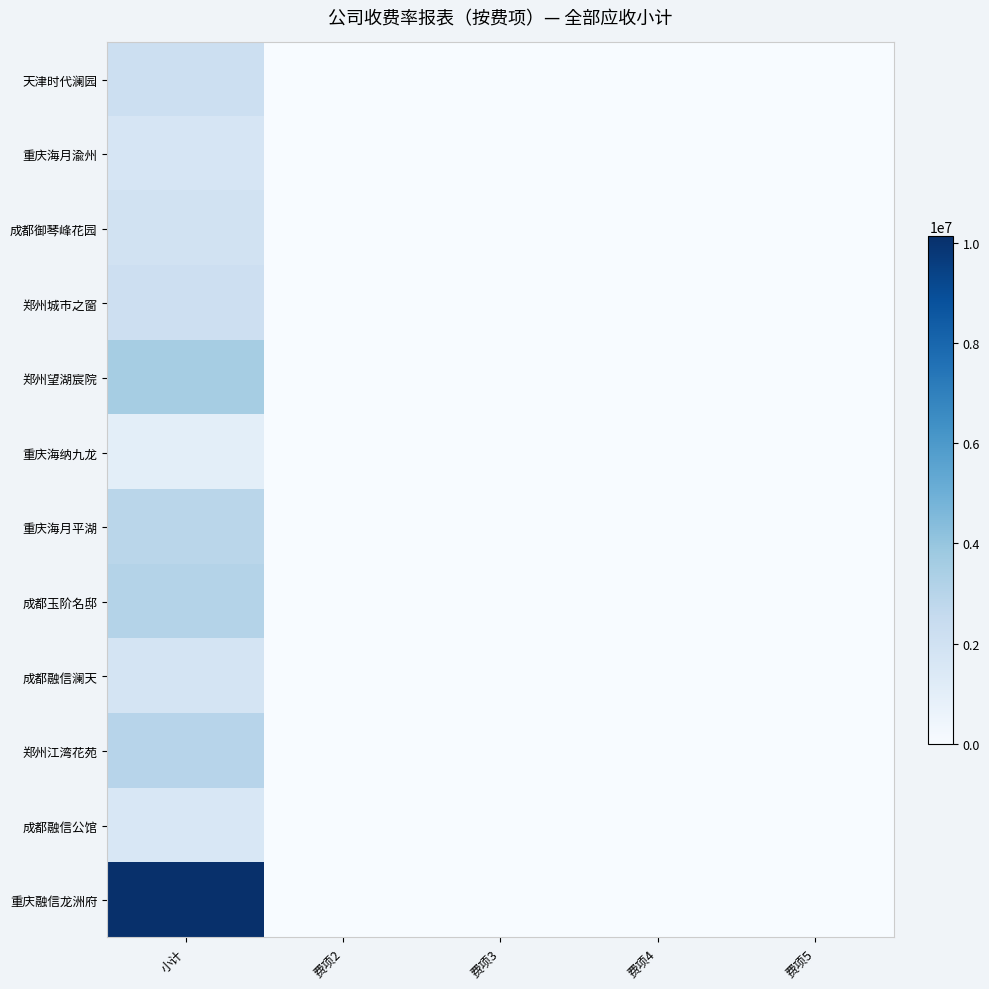

What is the maximum value shown in the chart?

10136600.8